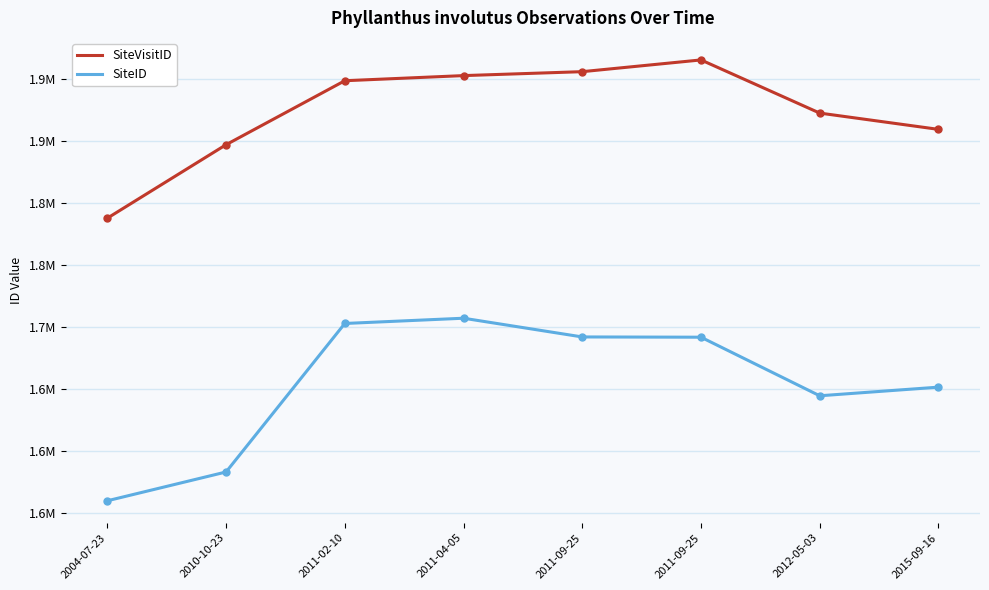

What is the difference between the highest and lowest values at 2011-09-25?

213767